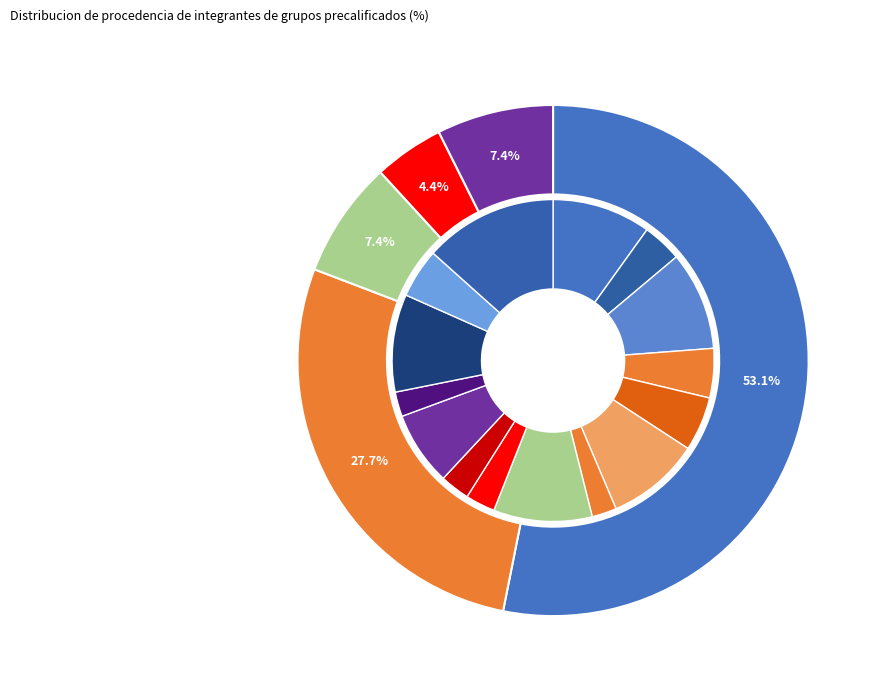

The CHINA slice represents 7% of the pie. True or false?

True